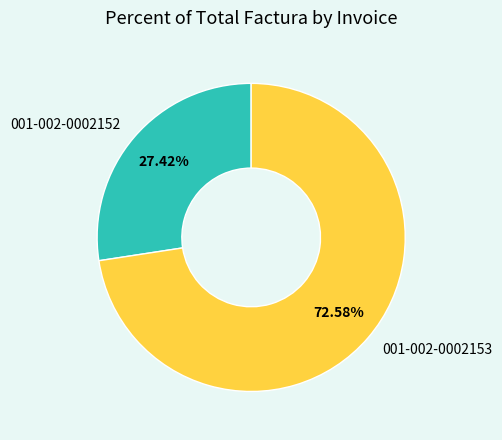

Does 001-002-0002153 account for over 50% of the chart?

Yes